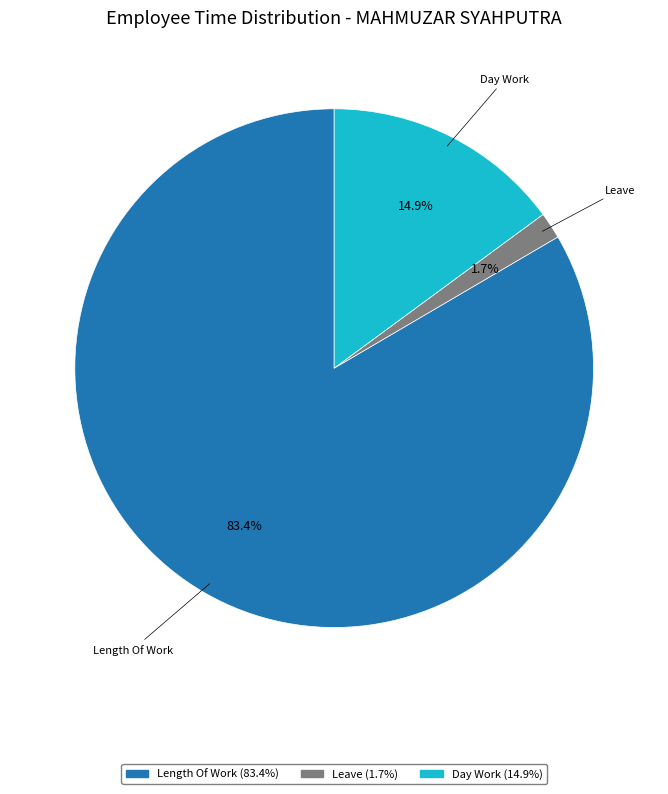

How many slices are in this pie chart?

3